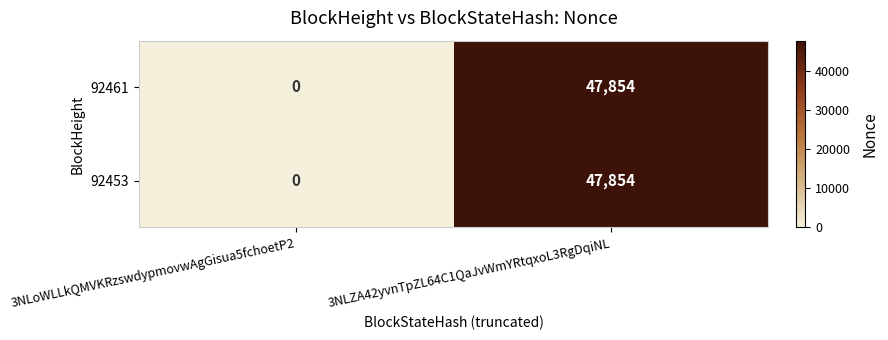

Reading left to right, transcribe all the data shown in this chart.

92461: 0	47854
92453: 0	47854